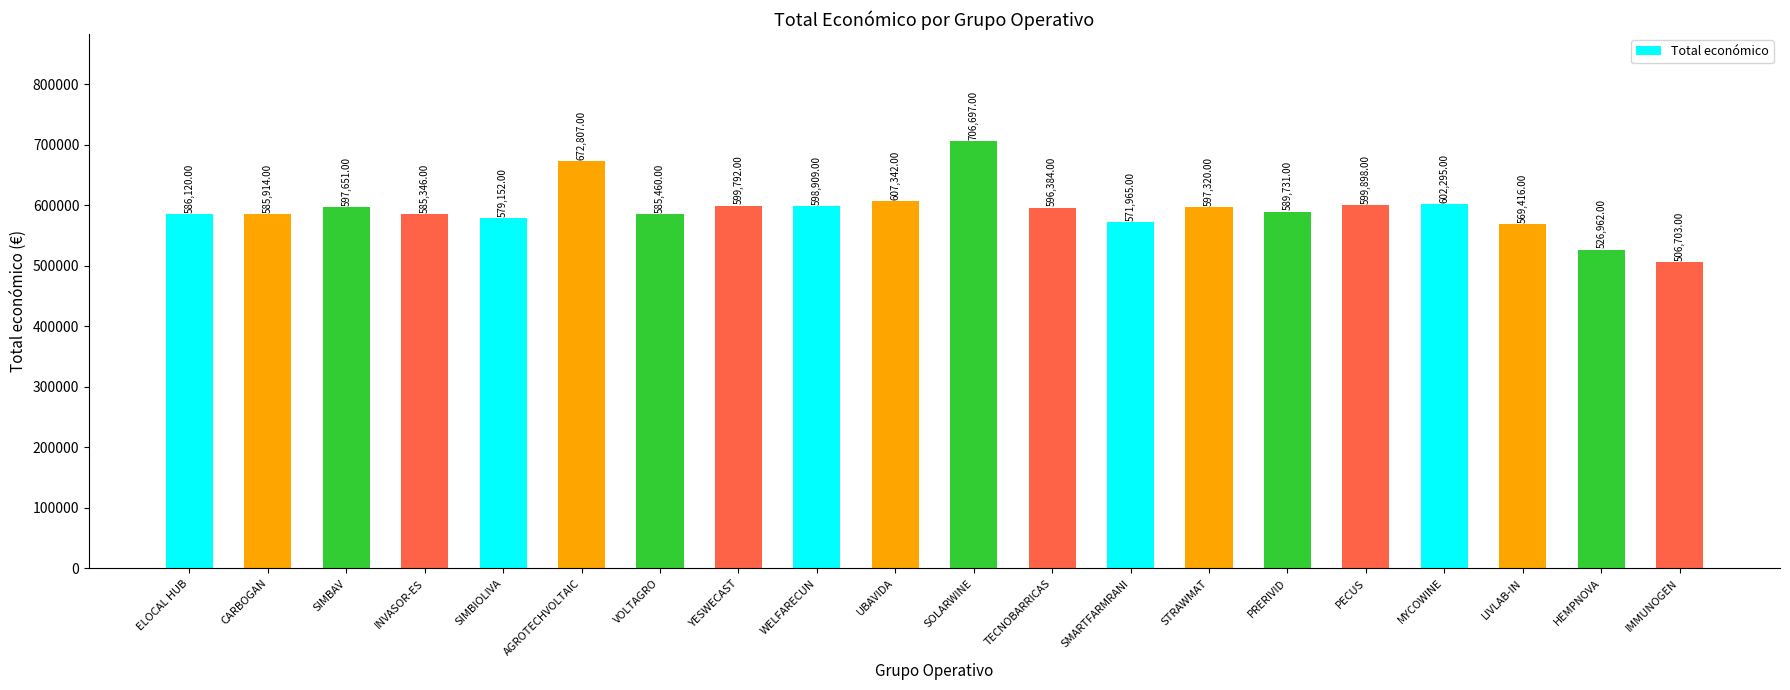

Reading left to right, transcribe all the data shown in this chart.

586120	585914	597651	585346	579152	672807	585460	599792	598909	607342	706697	596384	571965	597320	589731	599898	602295	569416	526962	506703